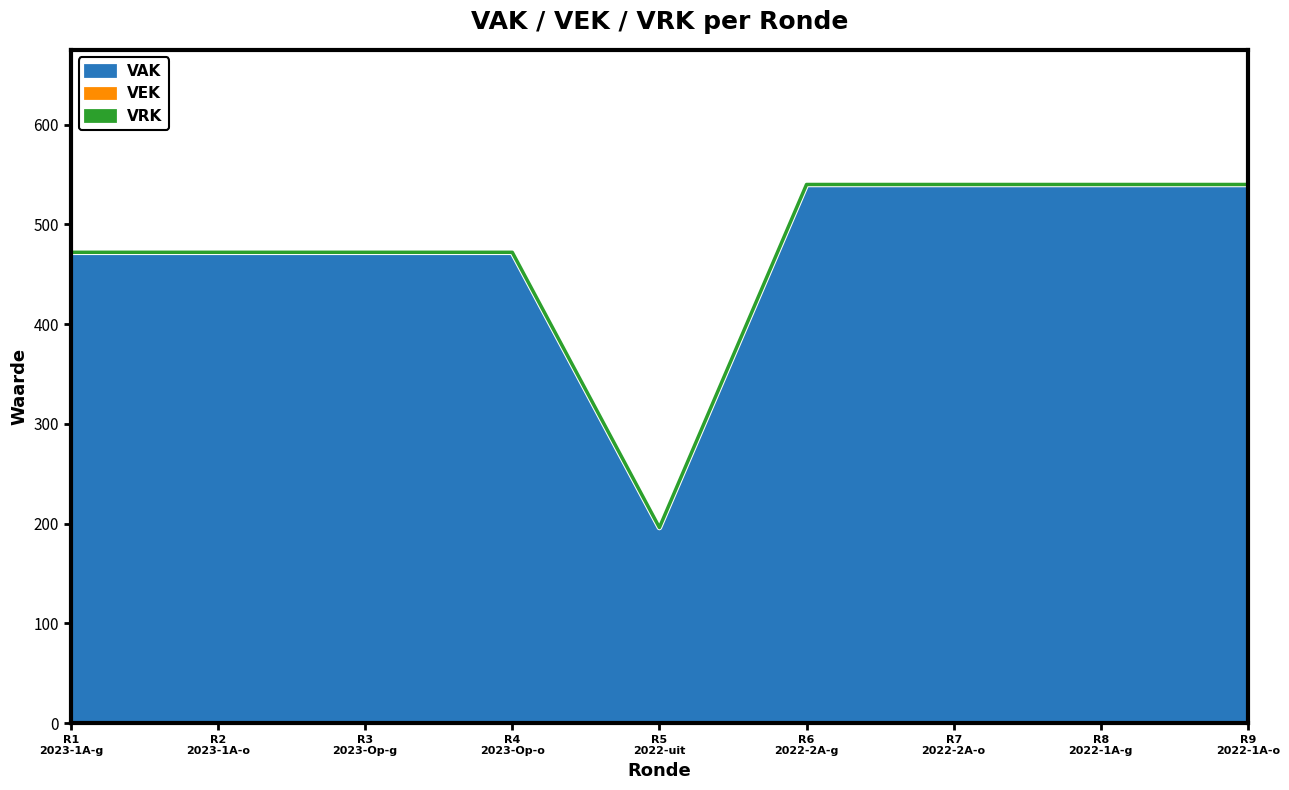

Rank the categories by value from highest to lowest.

R6 2022-2A-g, R7 2022-2A-o, R8 2022-1A-g, R9 2022-1A-o, R1 2023-1A-g, R2 2023-1A-o, R3 2023-Op-g, R4 2023-Op-o, R5 2022-uit